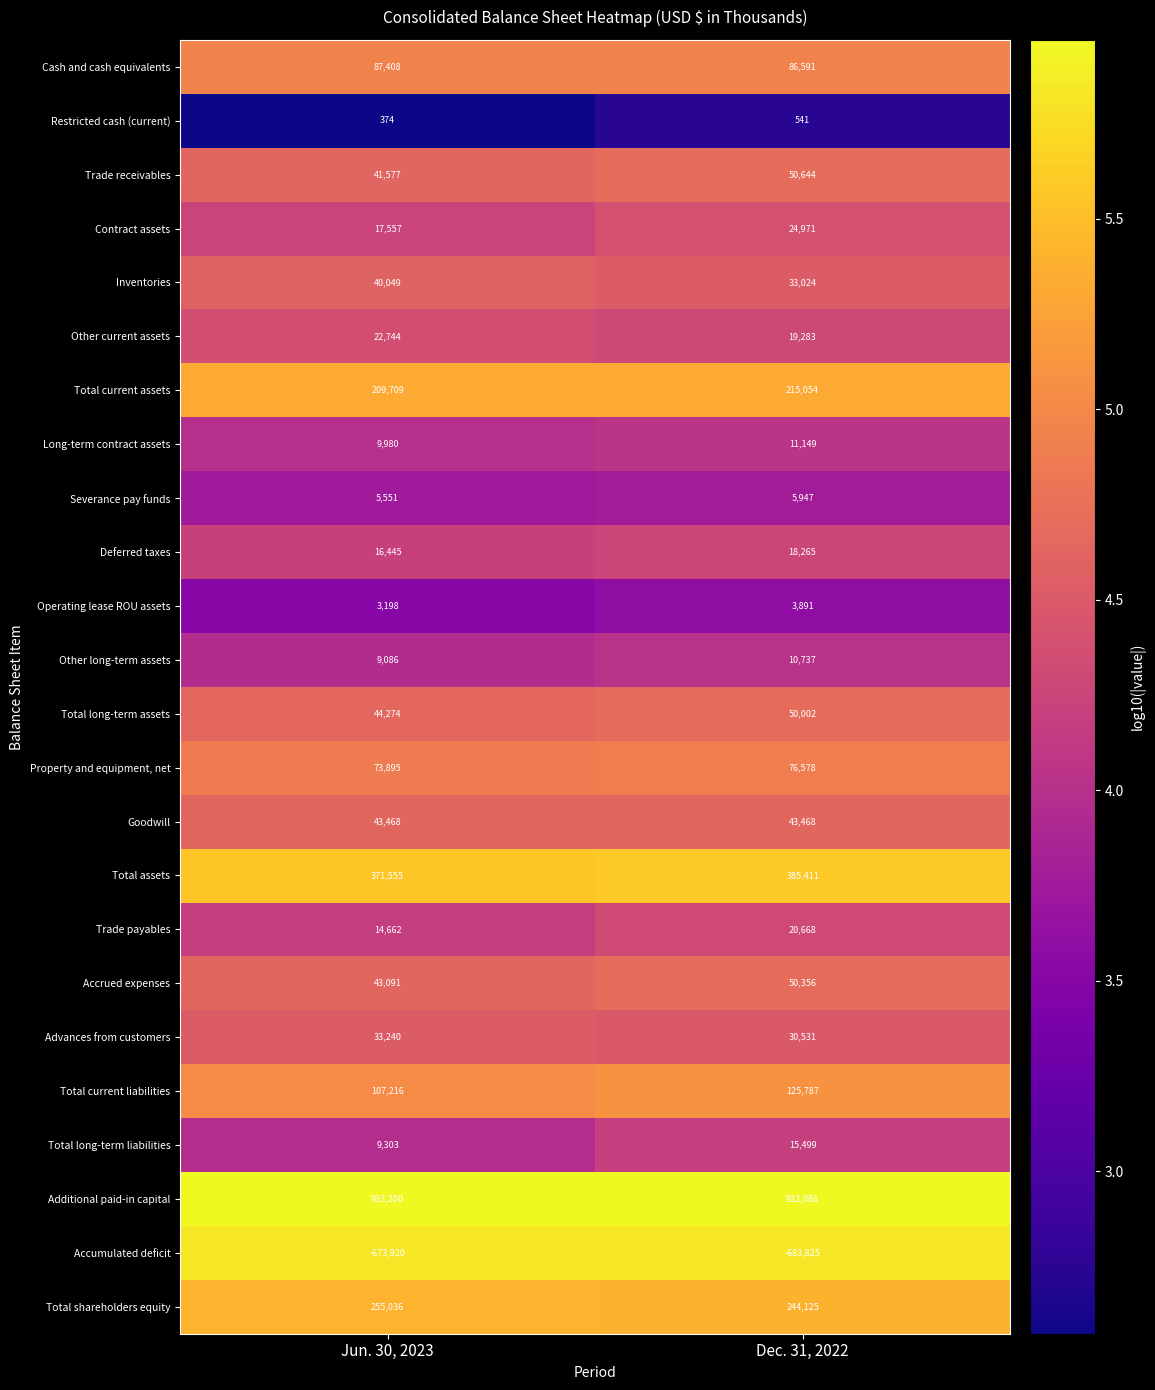

At how many categories does at least one series exceed 5?

2